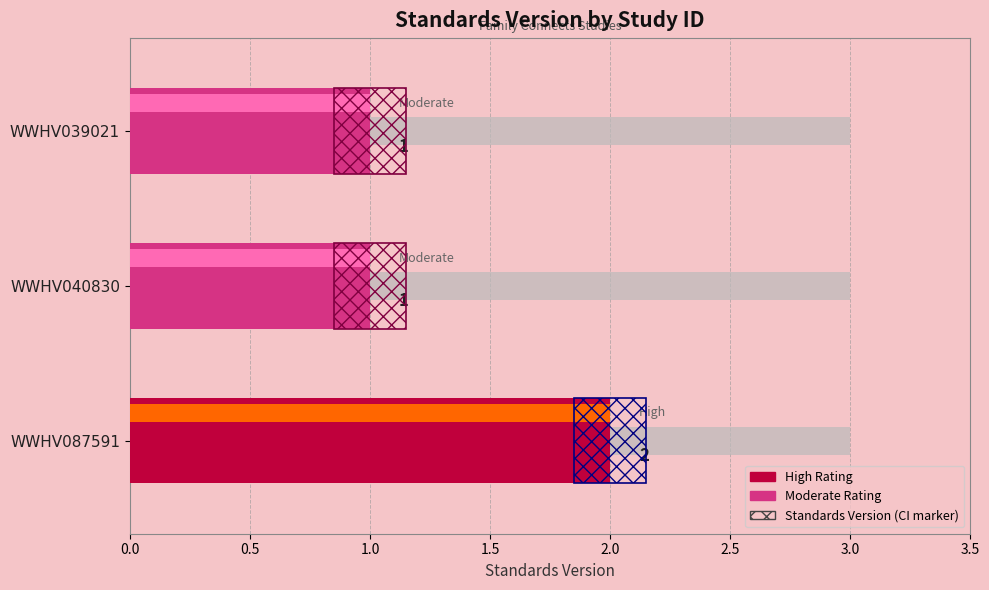

Reading left to right, list all the values displayed in this chart.

1	1	2